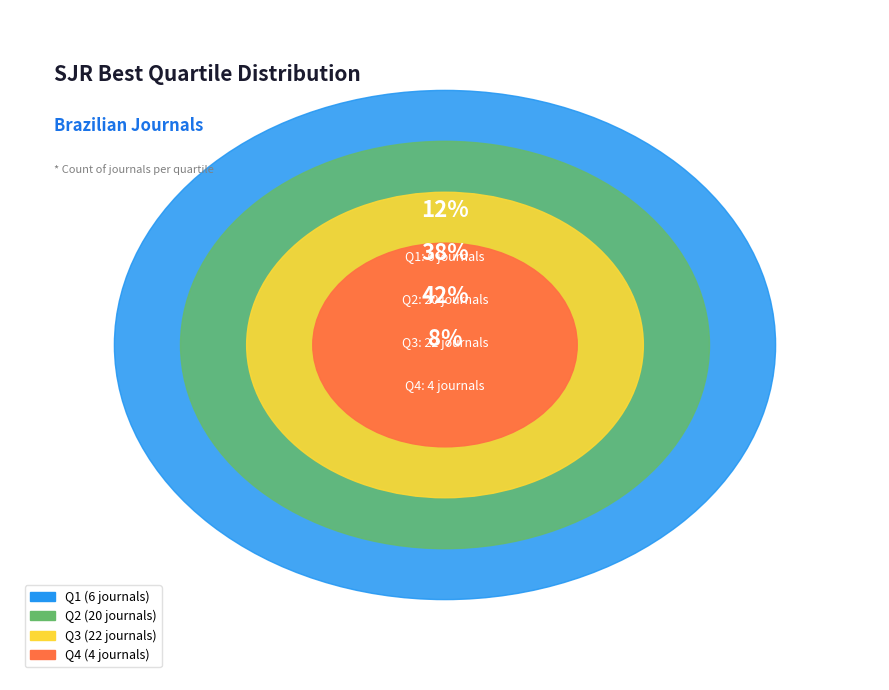

Does Q2 represent more than half of the total?

No